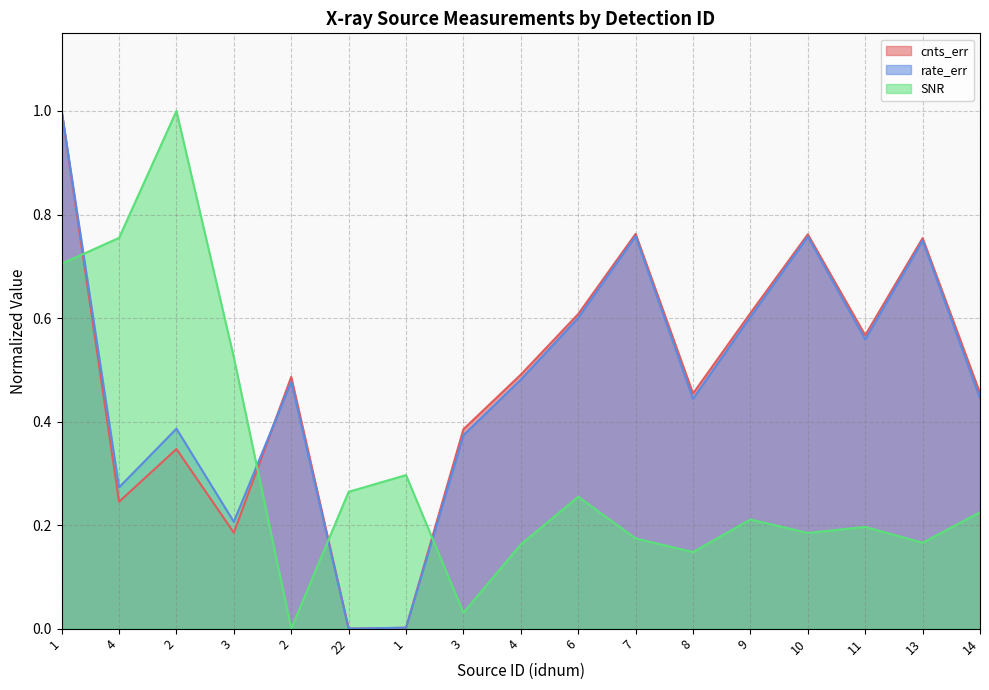

At how many categories does at least one series exceed 0?

17